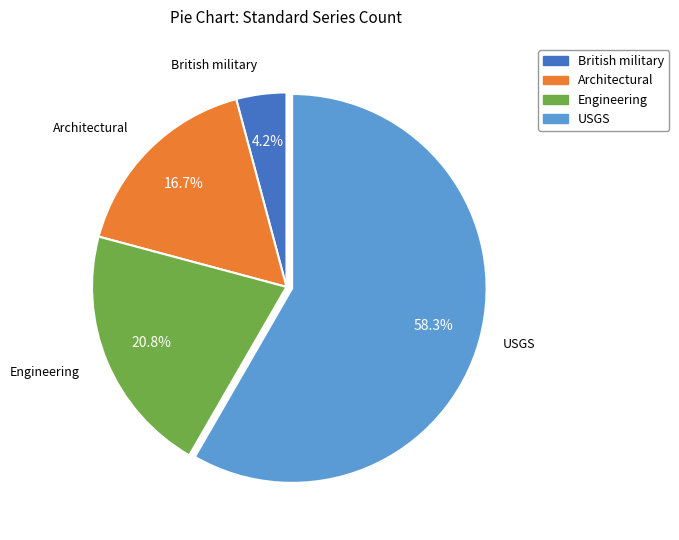

What is the largest slice in the pie chart?

USGS